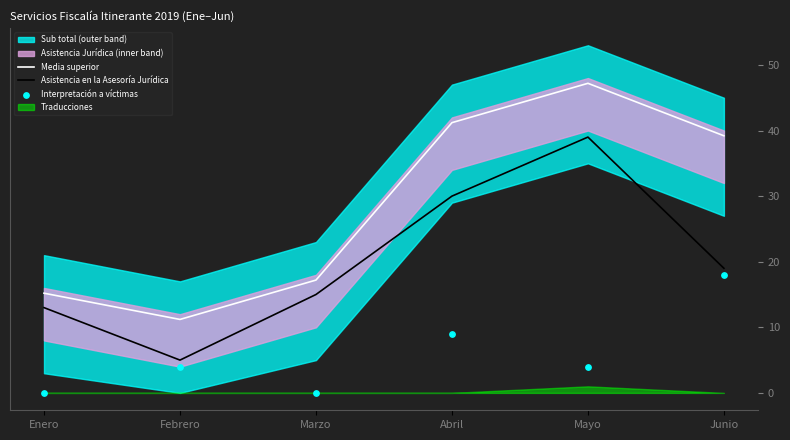

True or false: Asistencia en la Asesoría Jurídica and Media superior intersect in this chart.

False